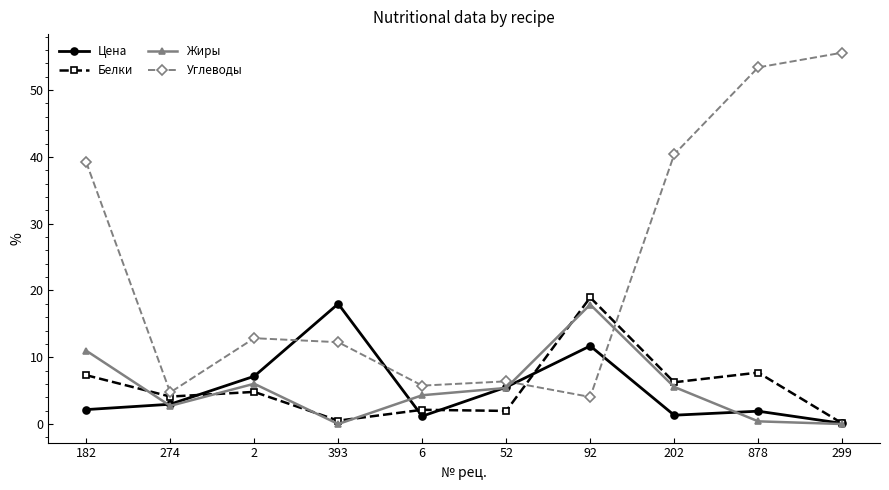

What is the spread (max minus min) of values at 299?

55.6